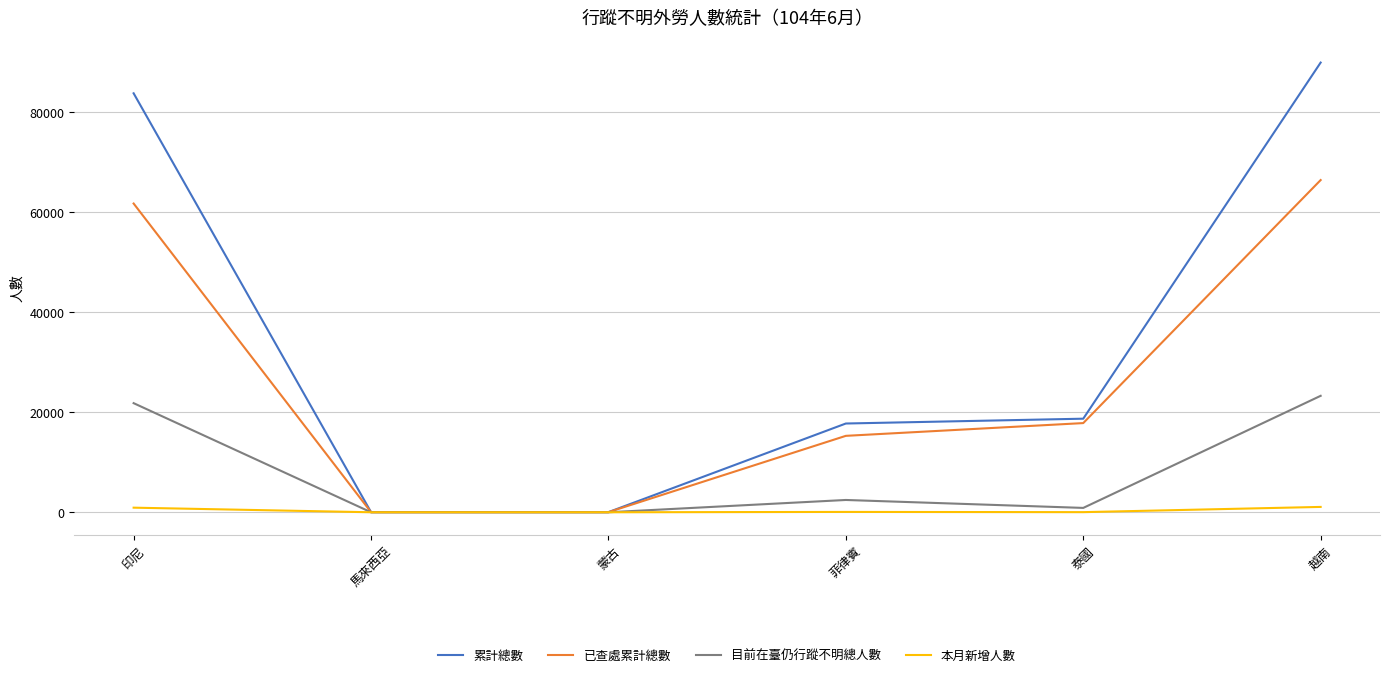

What is the total value across all series at 泰國?

37439